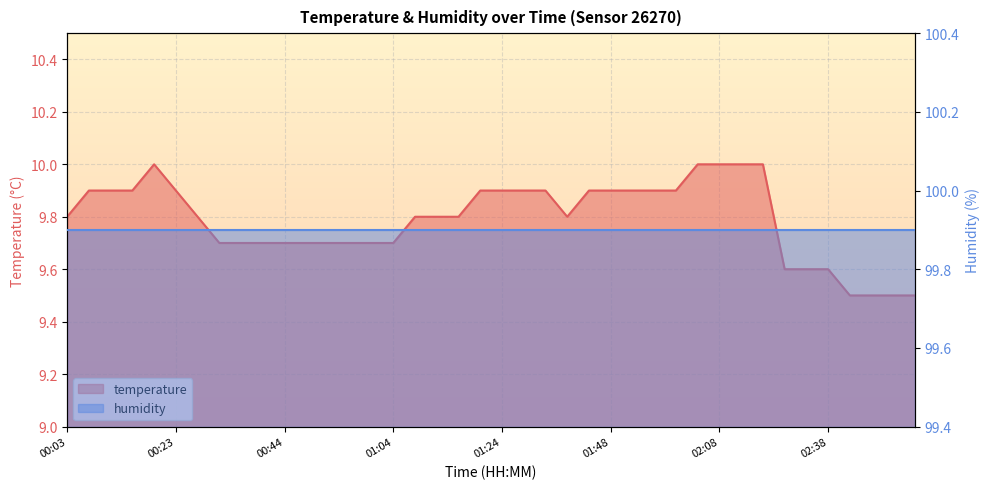

What is the difference between the maximum and minimum values?

0.5